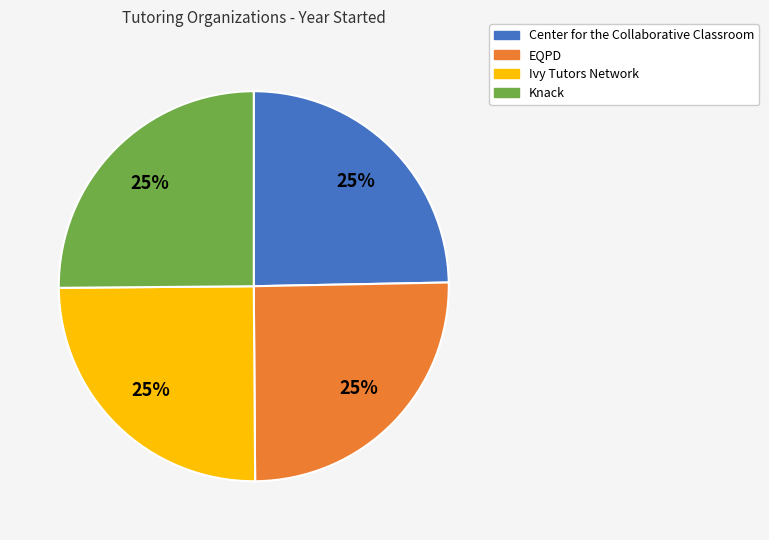

To the nearest percent, what portion does Ivy Tutors Network represent?

25%